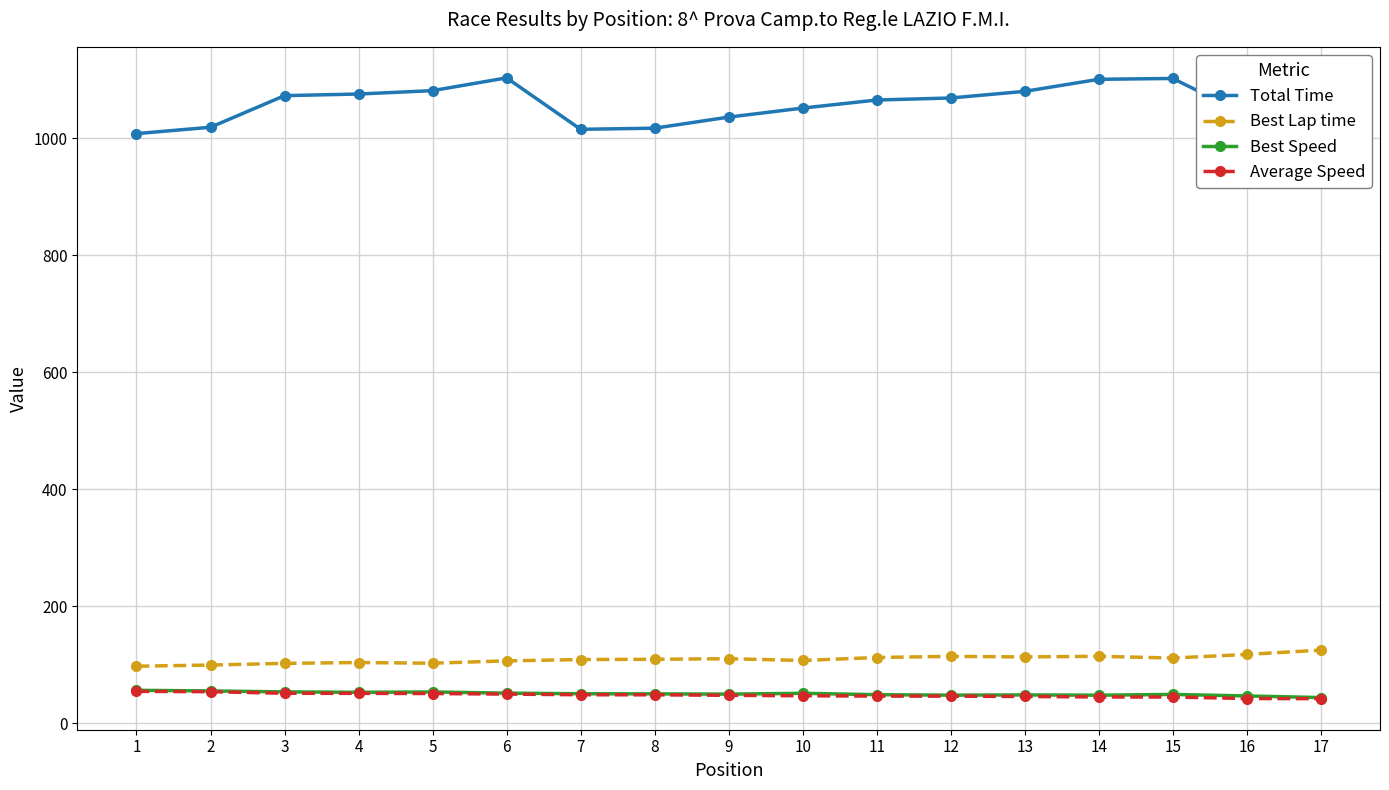

What is the minimum value shown in the chart?

42.1